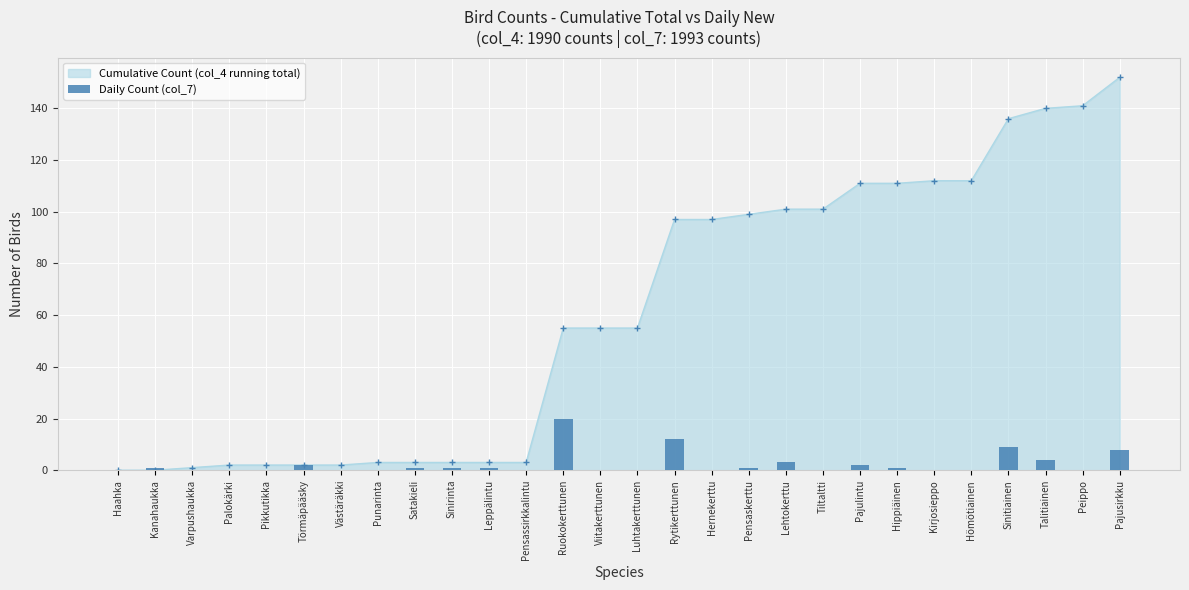

Rank the categories by value from highest to lowest.

Ruokokerttunen, Rytikerttunen, Sinitiainen, Pajusirkku, Talitiainen, Lehtokerttu, Törmäpääsky, Pajulintu, Kanahaukka, Satakieli, Sinirinta, Leppälintu, Pensaskerttu, Hippiäinen, Haahka, Varpushaukka, Palokärki, Pikkutikka, Västäräkki, Punarinta, Pensassirkkalintu, Viitakerttunen, Luhtakerttunen, Hernekerttu, Tiltaltti, Kirjosieppo, Hömötiainen, Peippo